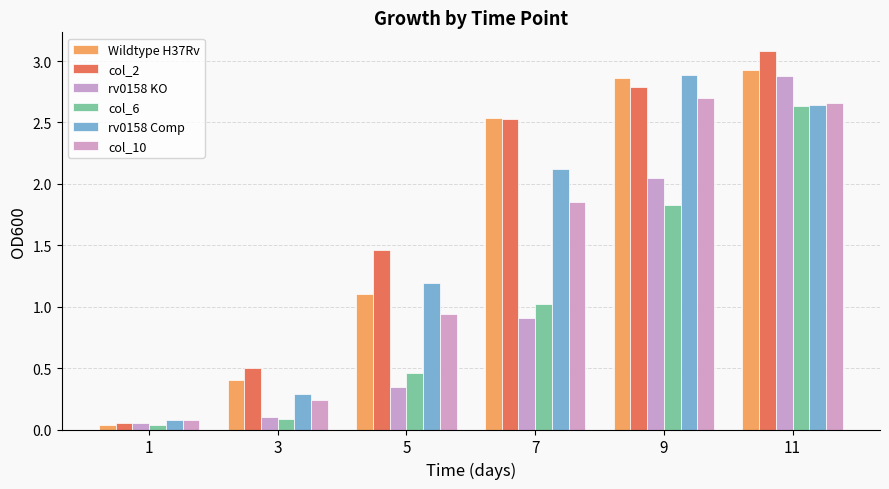

At which category does the chart reach its peak across all series?

11